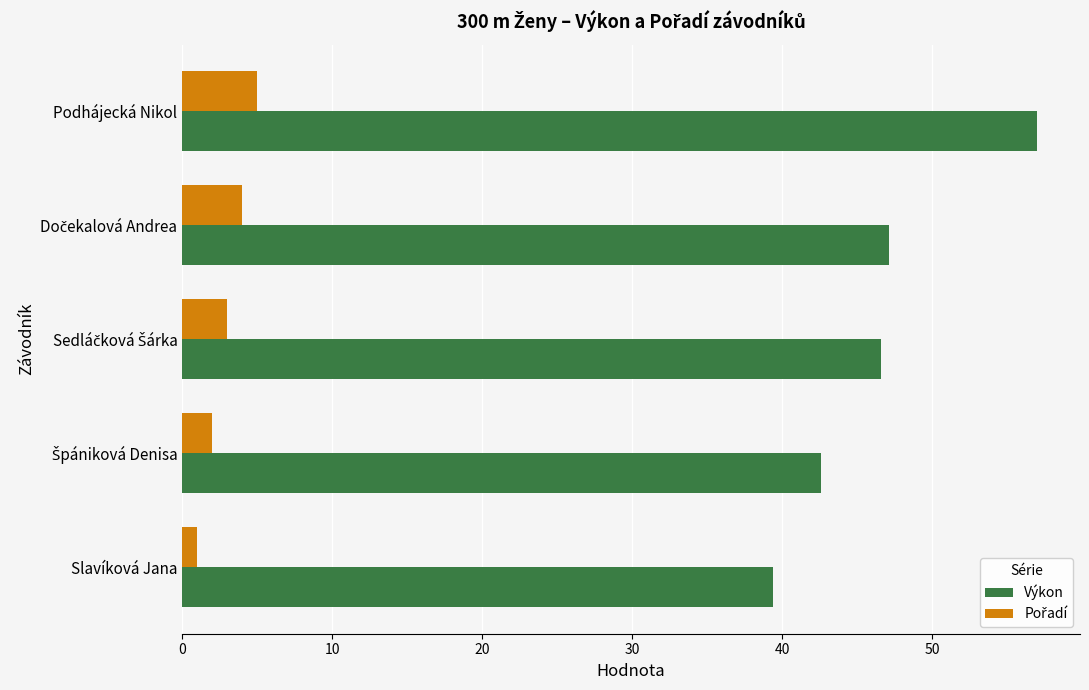

Is it true that Výkon equals 39.4 at Slavíková Jana?

True